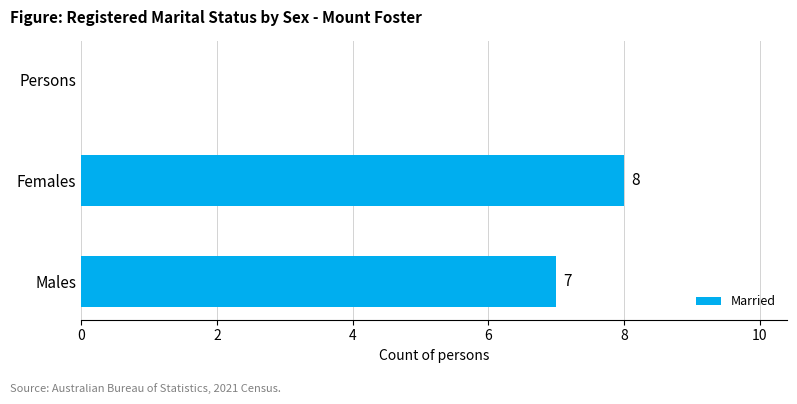

How many positive values are there?

2